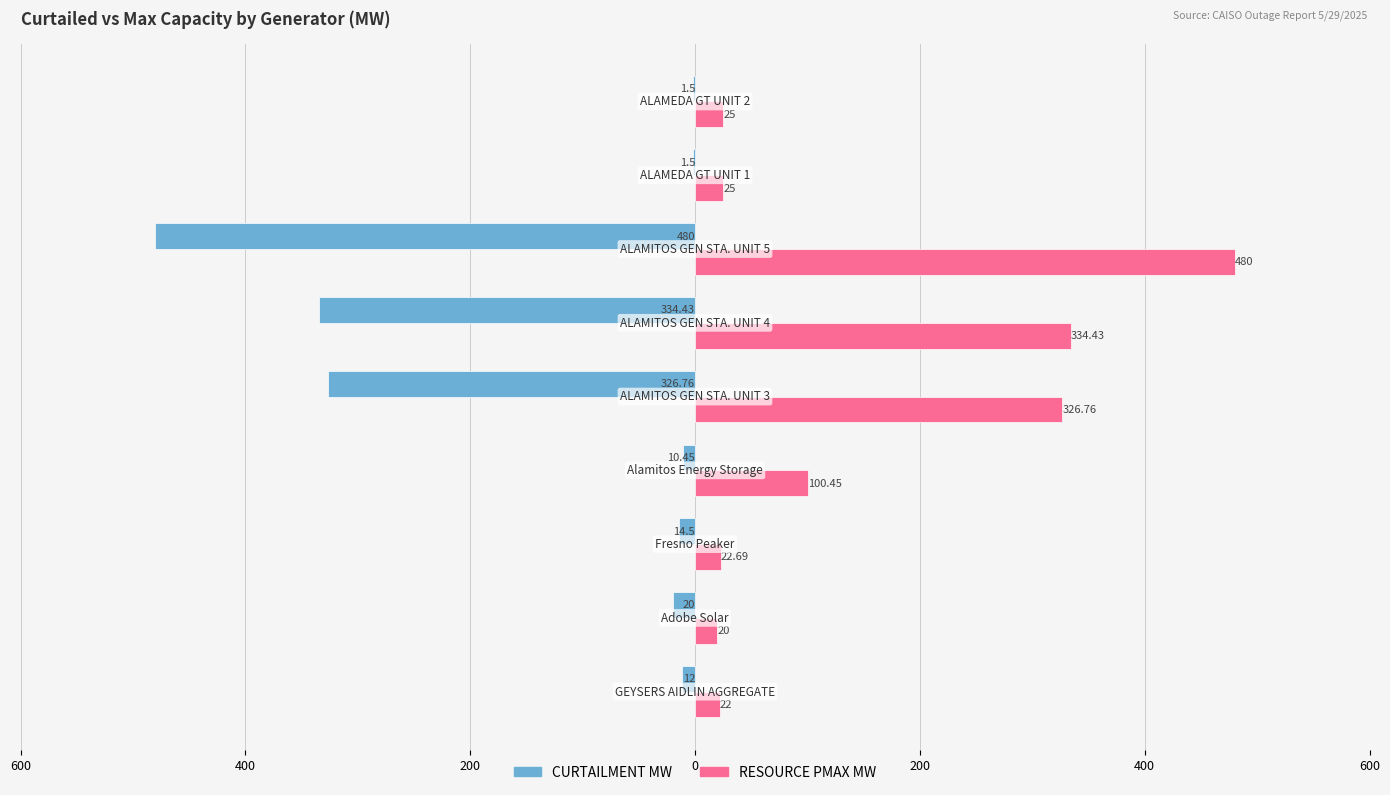

Which series has the largest range (max minus min)?

CURTAILMENT MW